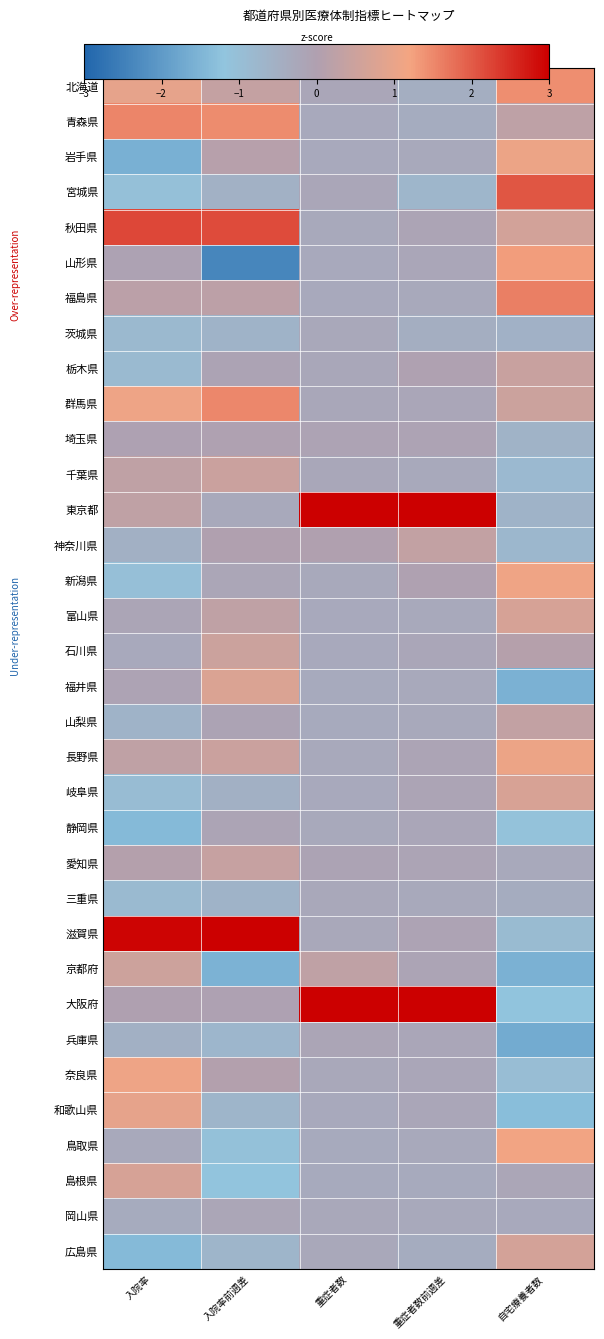

At 入院率, list the series in order from largest to smallest.

滋賀県, 秋田県, 青森県, 群馬県, 奈良県, 北海道, 和歌山県, 島根県, 京都府, 東京都, 千葉県, 長野県, 福島県, 愛知県, 大阪府, 埼玉県, 山形県, 福井県, 富山県, 鳥取県, 石川県, 岡山県, 神奈川県, 兵庫県, 山梨県, 茨城県, 三重県, 栃木県, 岐阜県, 新潟県, 宮城県, 広島県, 静岡県, 岩手県